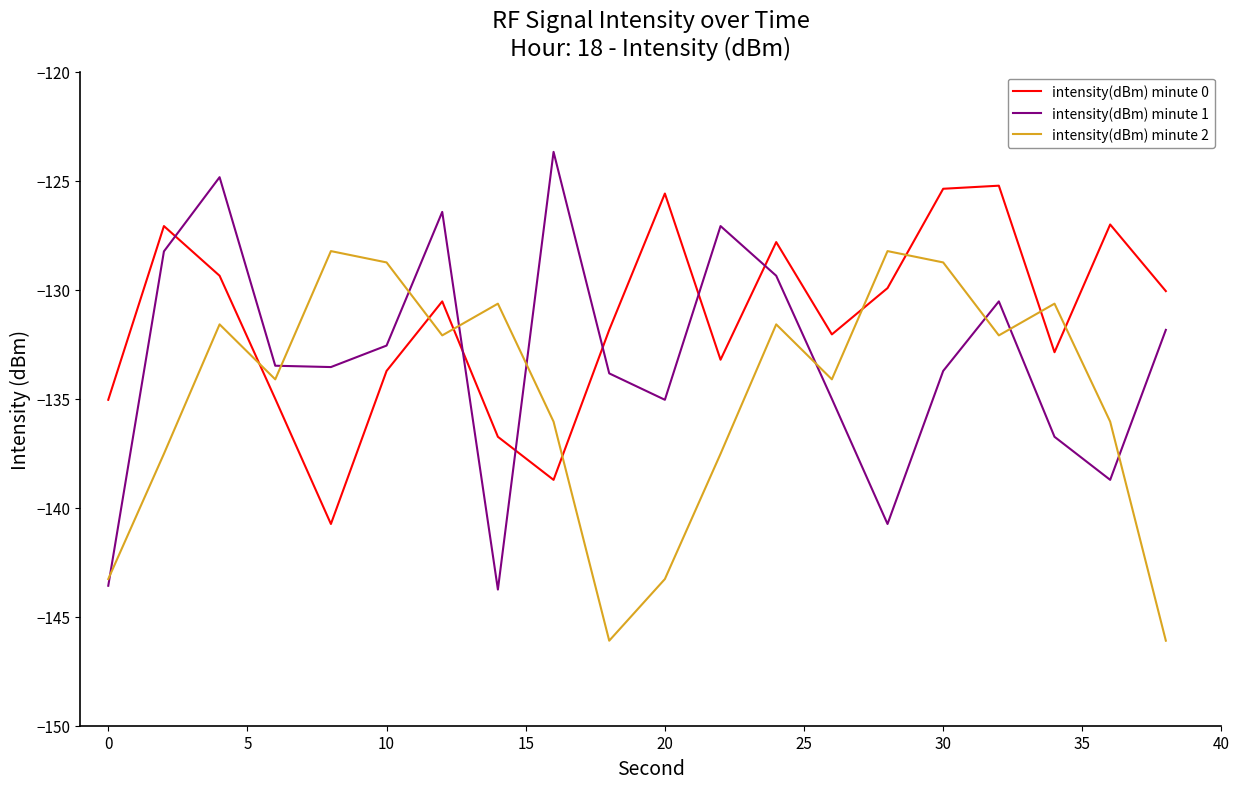

True or false: intensity(dBm) minute 2 and intensity(dBm) minute 0 intersect in this chart.

True